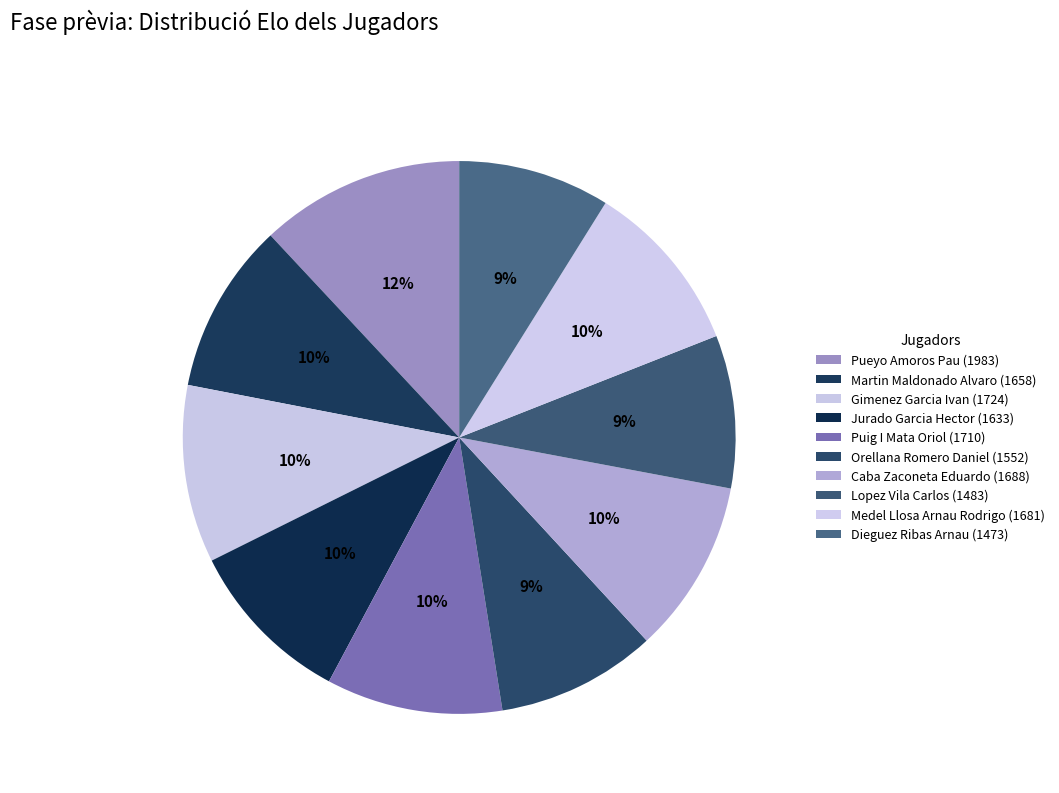

Is it true that Pueyo Amoros Pau (1983) is 12% of the pie?

True